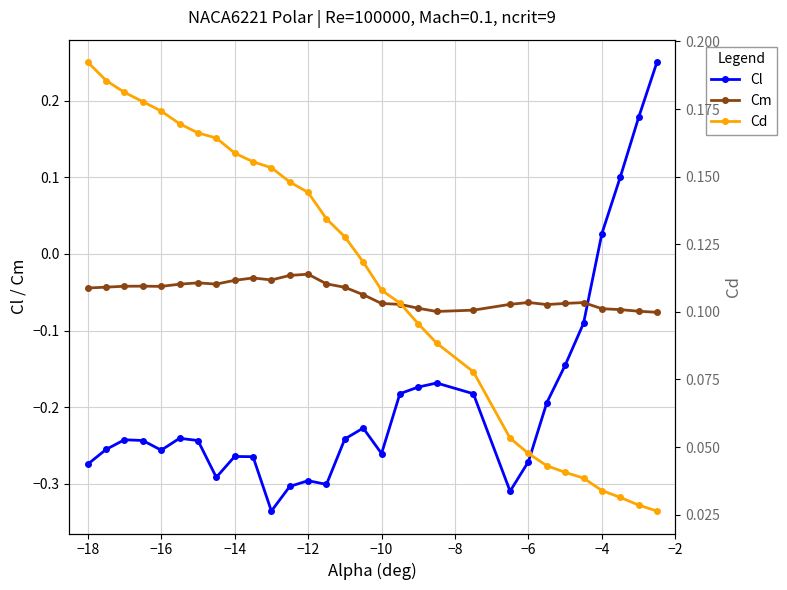

List the series in order of their overall mean, highest first.

Cd, Cm, Cl